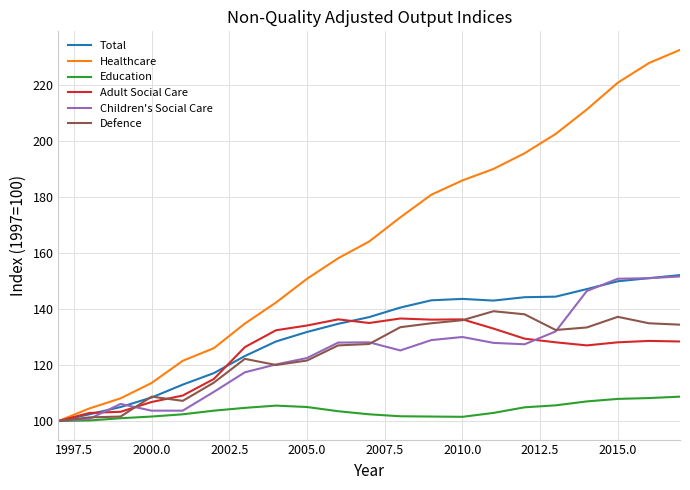

What is the difference between the second highest and second lowest values in the Adult Social Care series?

33.4